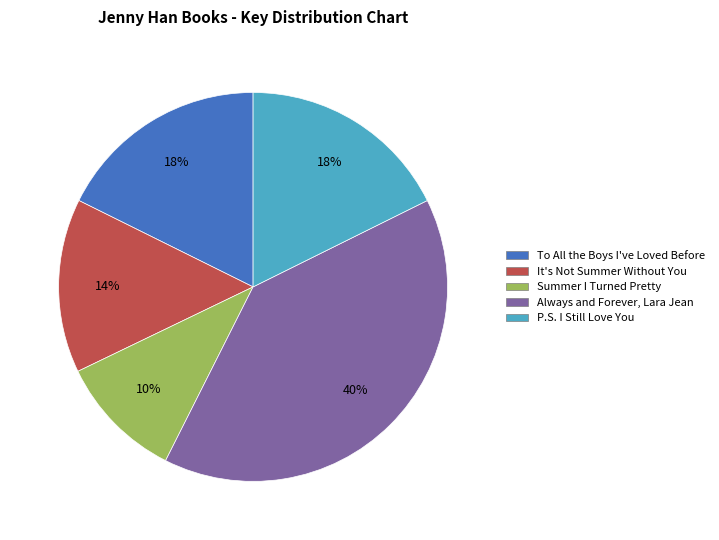

To the nearest percent, what is the combined percentage of It's Not Summer Without You and To All the Boys I've Loved Before?

32%